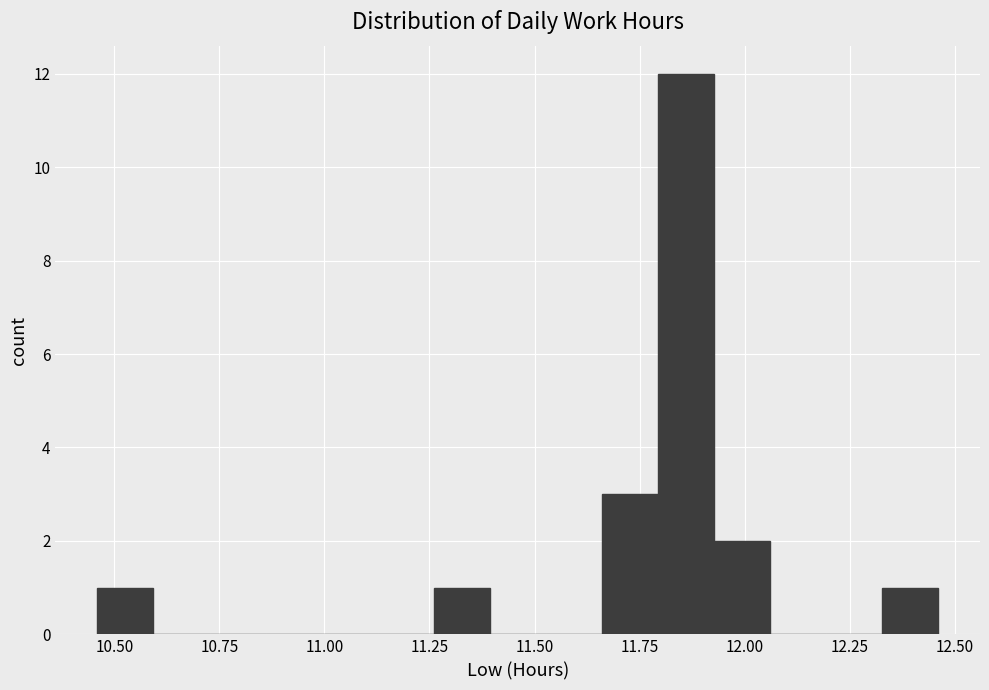

Read against the x-axis, roughly where is the centre of the tallest bar?

11.85